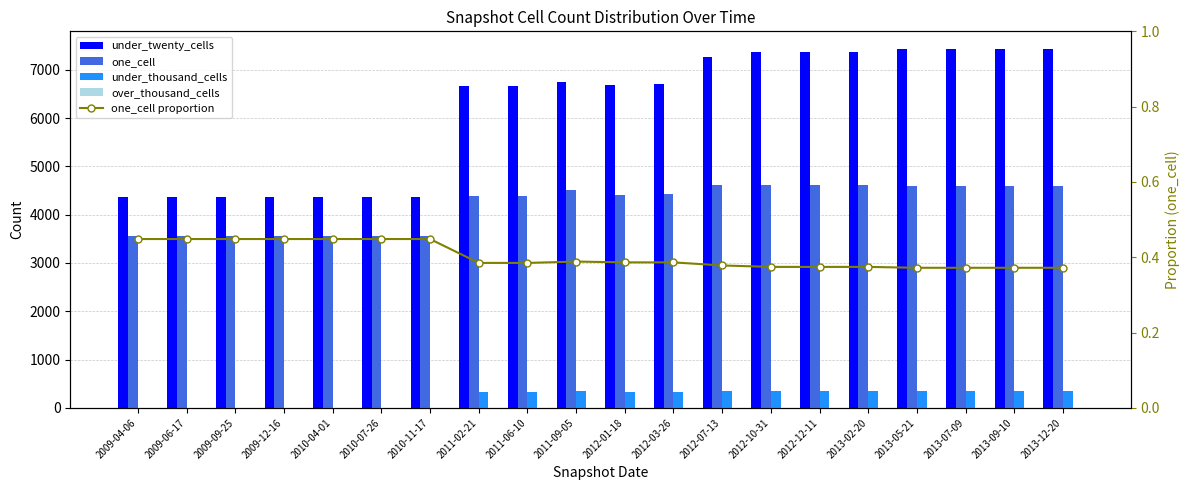

Reading right to left, what are all the values shown in this chart?

under_twenty_cells: 7426.0	7426.0	7426.0	7426.0	7363.0	7363.0	7363.0	7259.0	6702.0	6679.0	6753.0	6656.0	6656.0	4370.0	4370.0	4370.0	4370.0	4370.0	4370.0	4370.0
one_cell: 4602.0	4602.0	4602.0	4602.0	4610.0	4610.0	4610.0	4623.0	4430.0	4416.0	4508.0	4377.0	4377.0	3552.0	3552.0	3552.0	3552.0	3552.0	3552.0	3552.0
under_thousand_cells: 342.0	342.0	342.0	342.0	342.0	342.0	342.0	342.0	334.0	334.0	342.0	338.0	338.0	0.0	0.0	0.0	0.0	0.0	0.0	0.0
over_thousand_cells: 0.0	0.0	0.0	0.0	0.0	0.0	0.0	0.0	0.0	0.0	0.0	0.0	0.0	0.0	0.0	0.0	0.0	0.0	0.0	0.0
one_cell proportion: 0.4	0.4	0.4	0.4	0.4	0.4	0.4	0.4	0.4	0.4	0.4	0.4	0.4	0.4	0.4	0.4	0.4	0.4	0.4	0.4